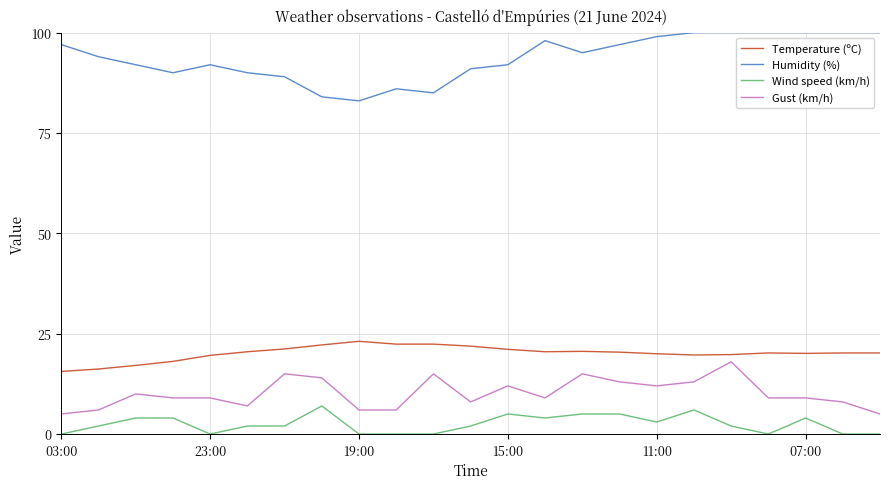

True or false: Temperature (ºC) and Gust (km/h) intersect in this chart.

False